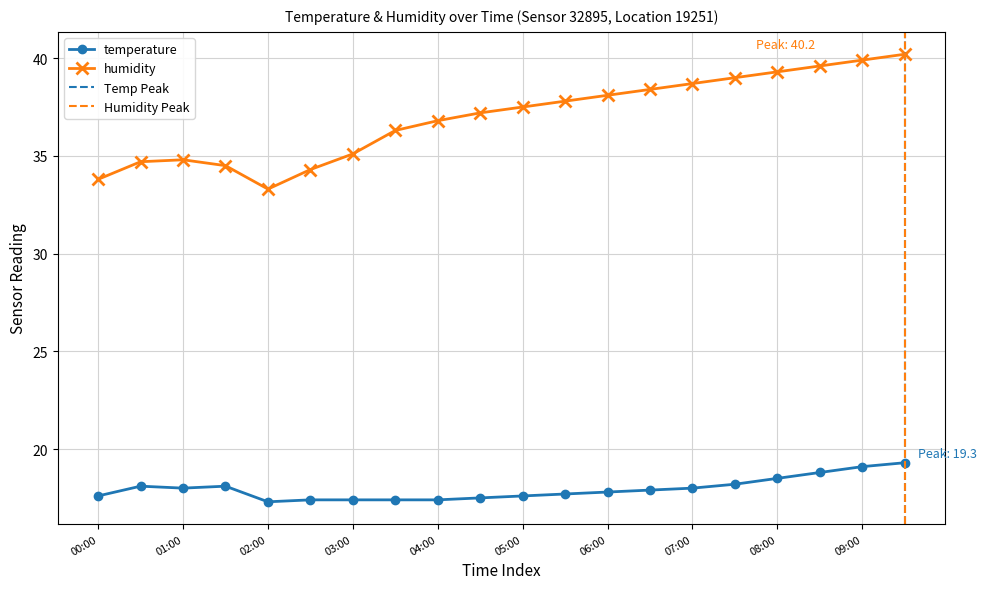

At which category is the sum across all series the highest?

09:30